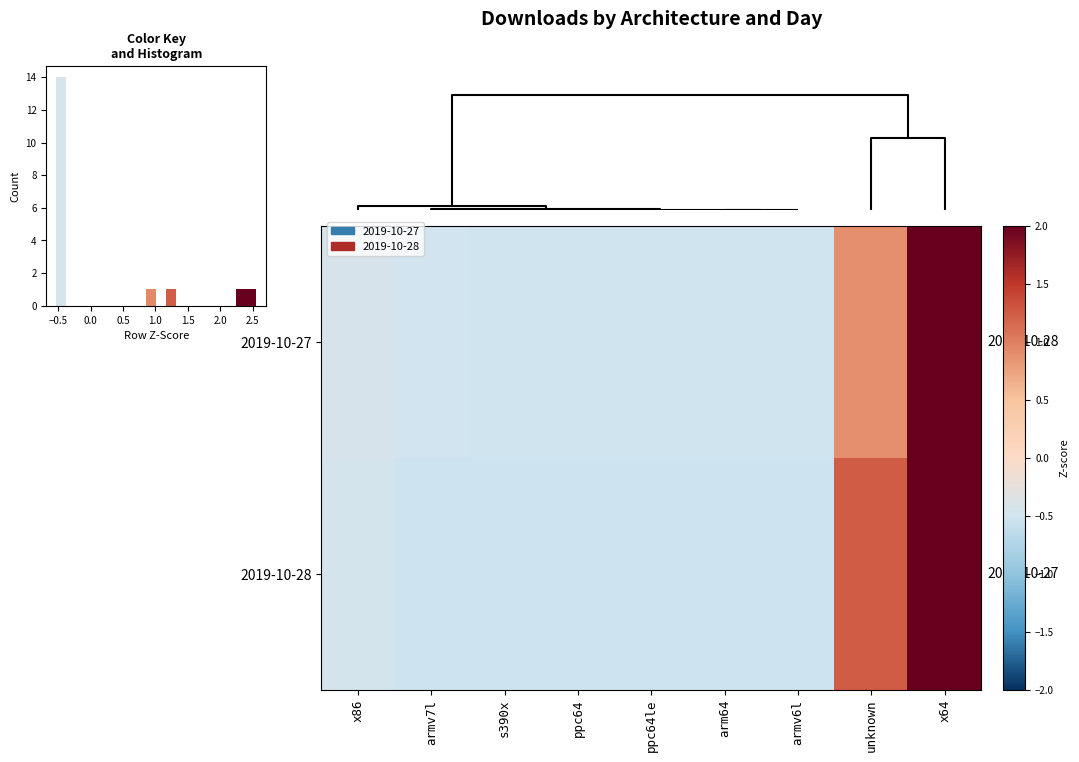

At how many categories does at least one series exceed 2?

1